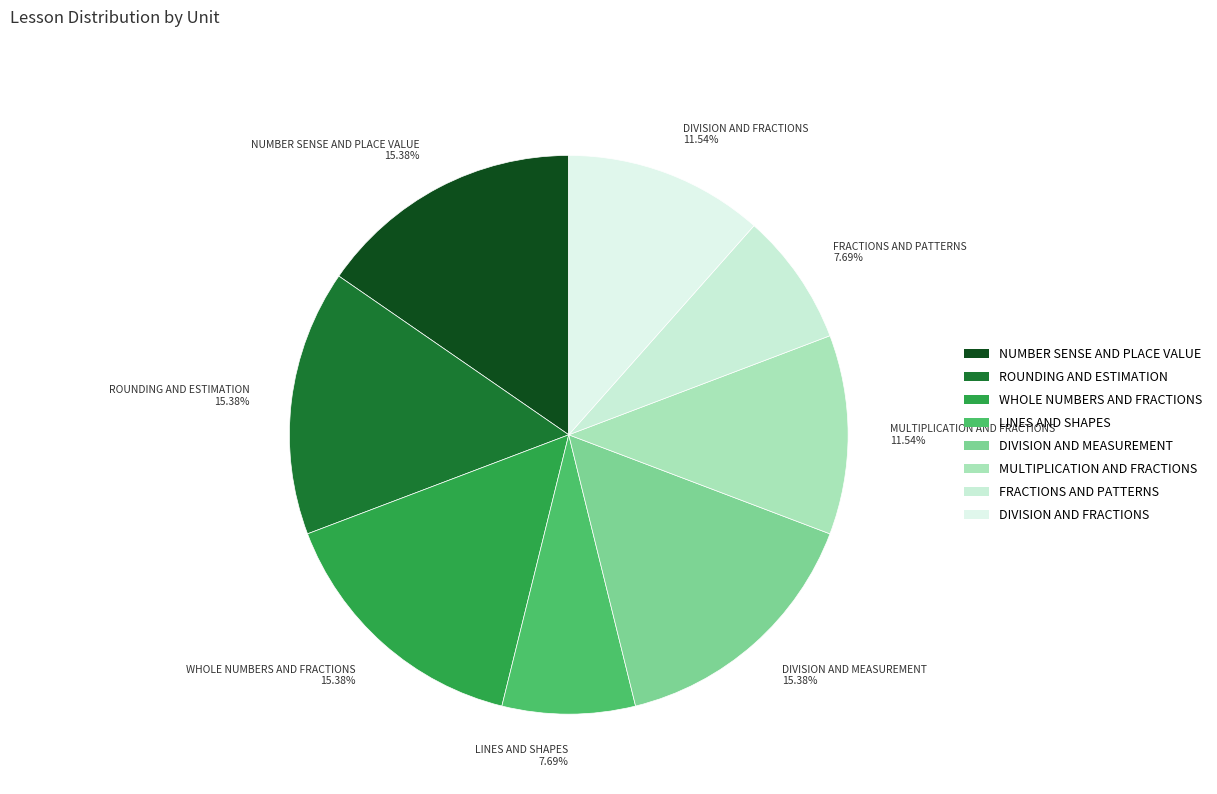

Combined, do DIVISION AND MEASUREMENT and FRACTIONS AND PATTERNS account for over 50%?

No